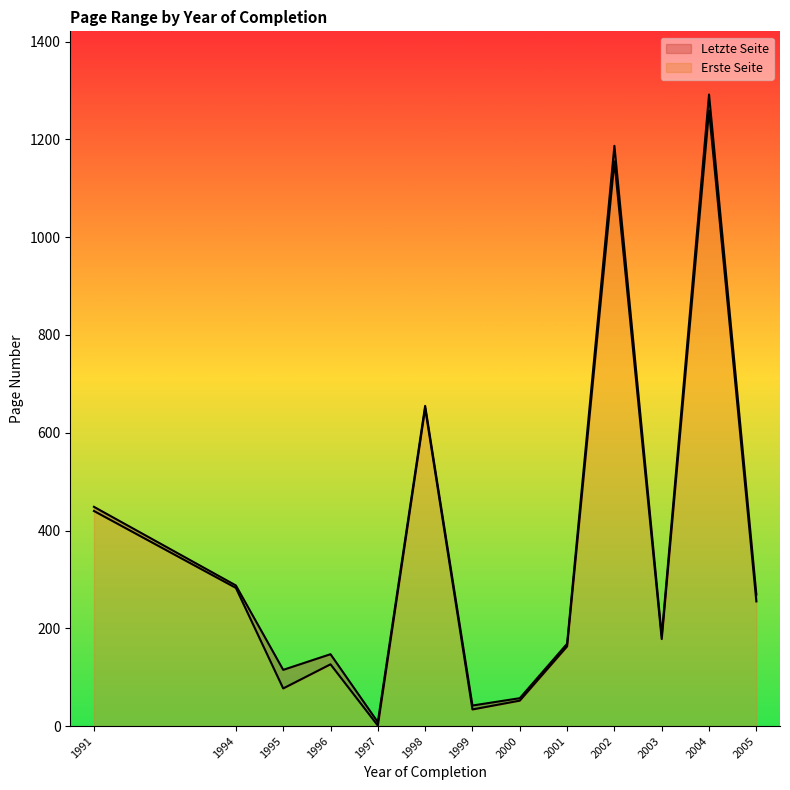

How many series are shown in this chart?

2